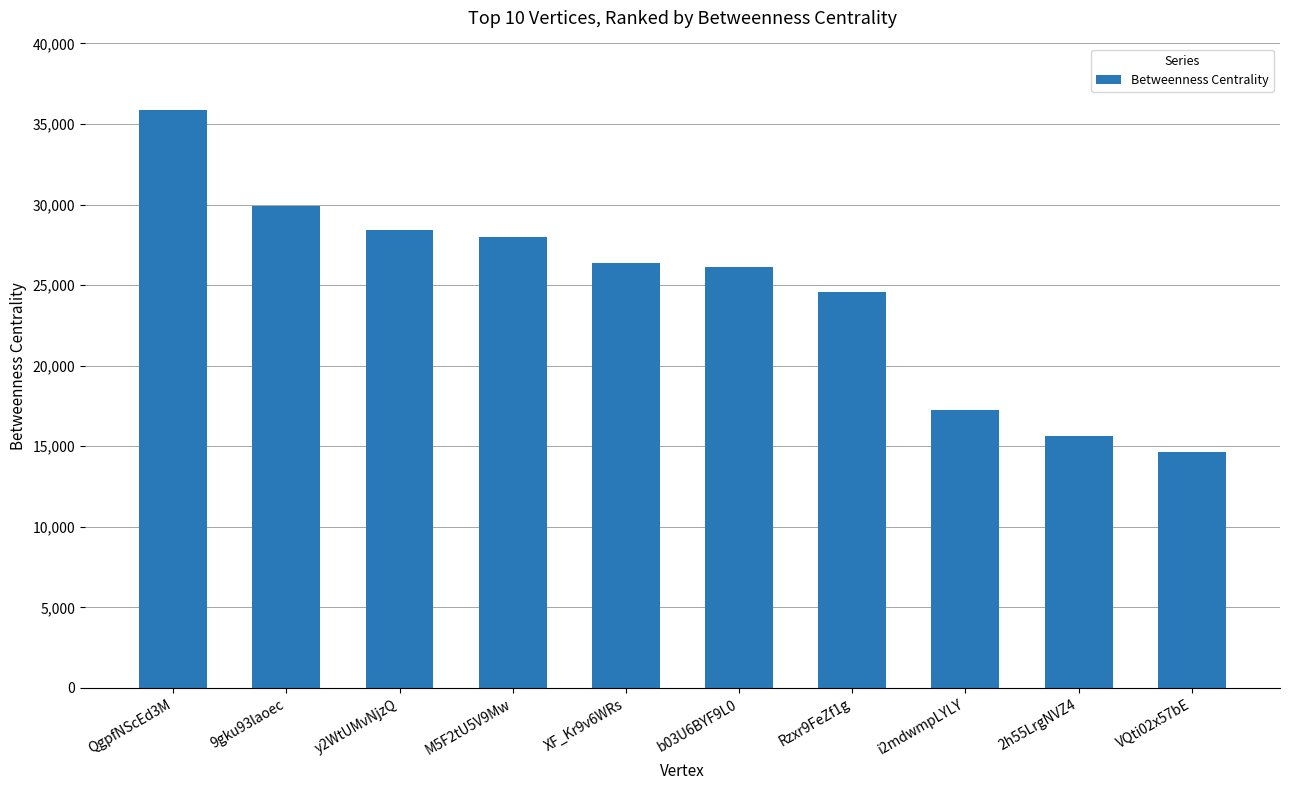

What is the difference between the second highest and minimum values?

15255.2